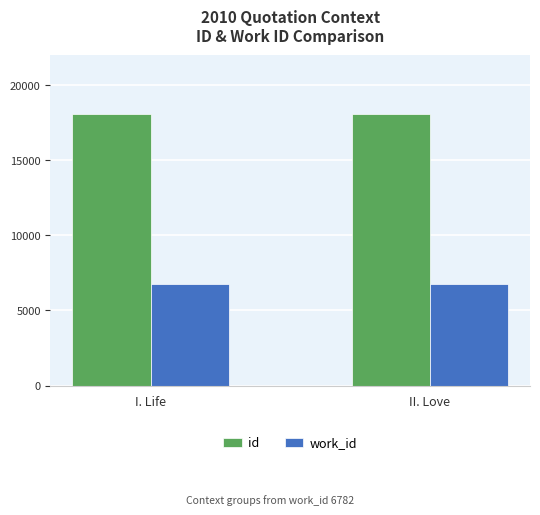

Read the id value at I. Life.

18075